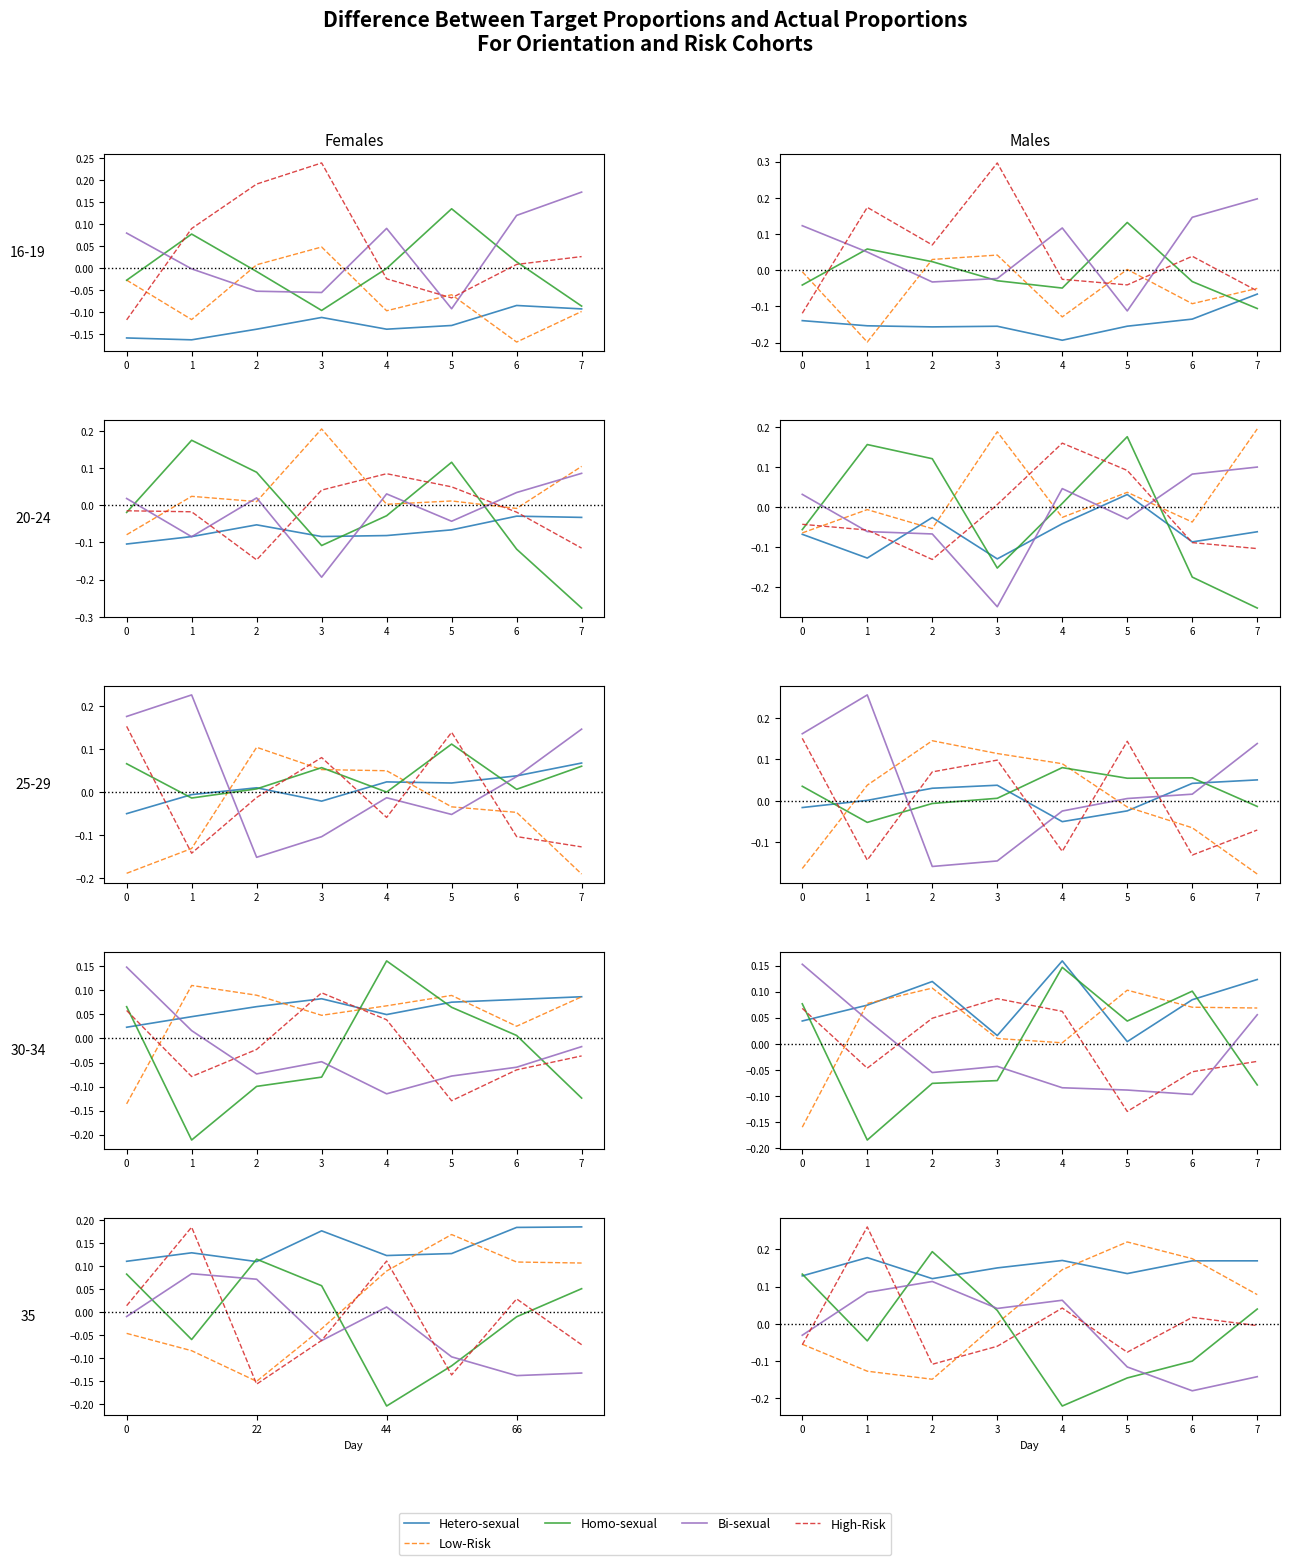

True or false: High-Risk has a value of -0.1 at 5.

False